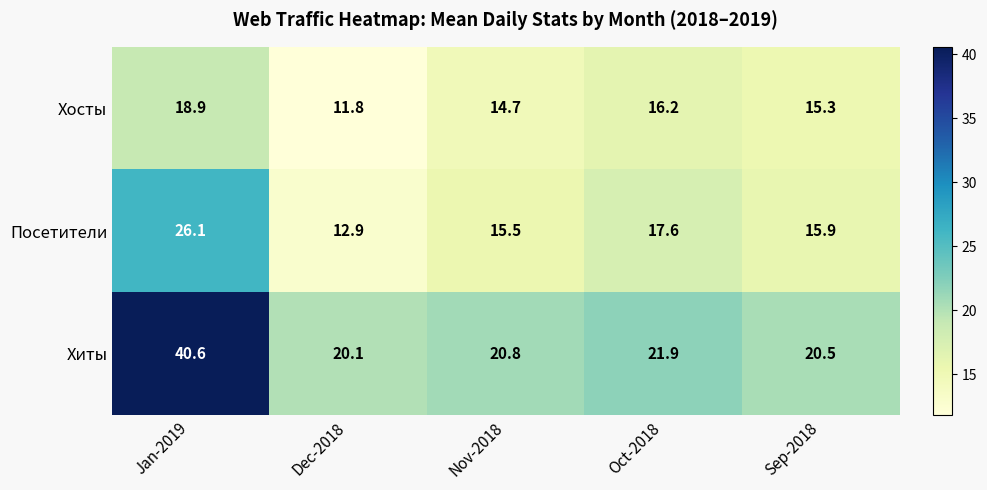

Reading right to left, what are all the values shown in this chart?

Хосты: Sep-2018=15.3	Oct-2018=16.2	Nov-2018=14.7	Dec-2018=11.8	Jan-2019=18.9
Посетители: Sep-2018=15.9	Oct-2018=17.6	Nov-2018=15.5	Dec-2018=12.9	Jan-2019=26.1
Хиты: Sep-2018=20.5	Oct-2018=21.9	Nov-2018=20.8	Dec-2018=20.1	Jan-2019=40.6